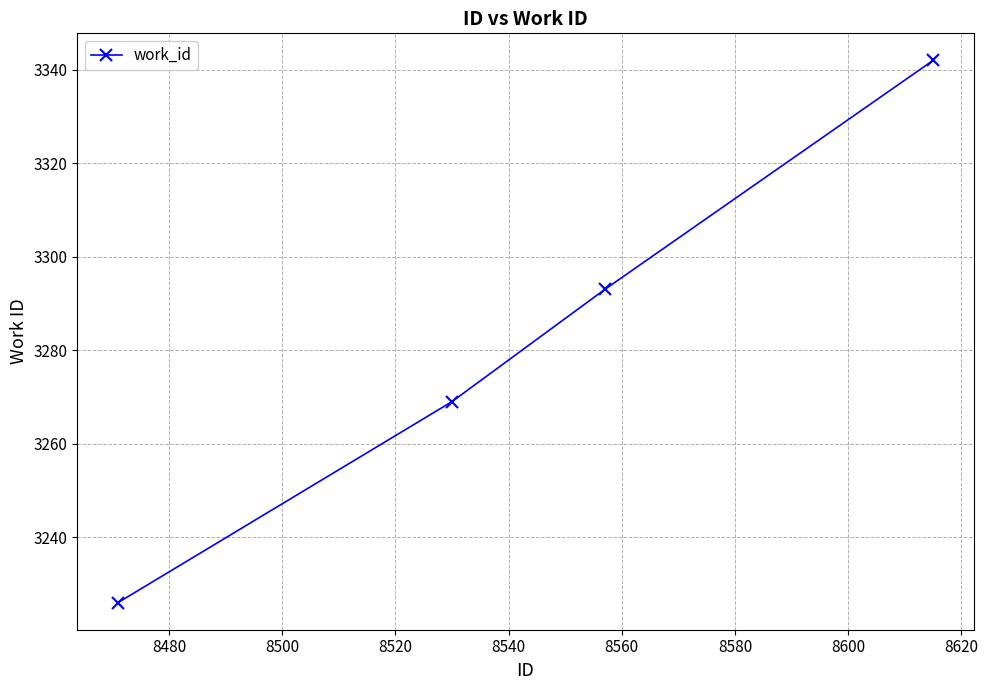

What is the value of the 1st point from the left?

3226